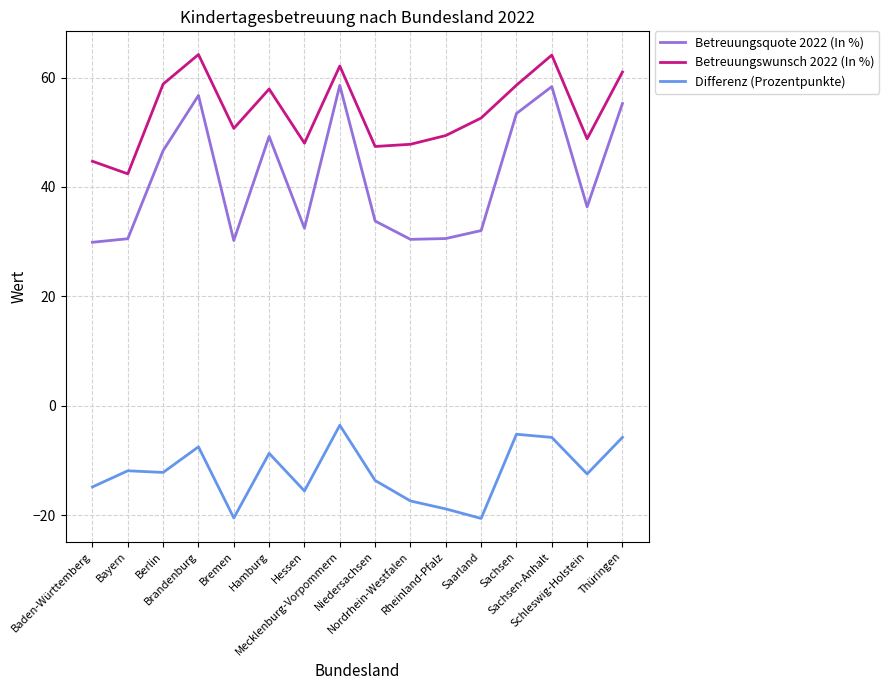

How many lines are shown in the chart?

3